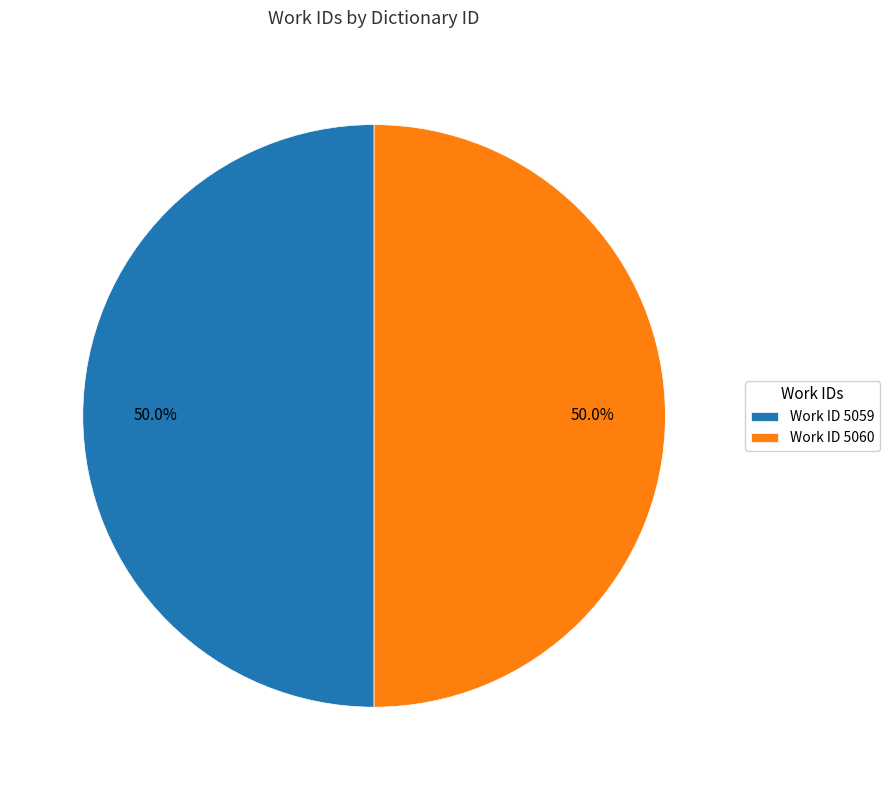

What is the ratio of the value at Work ID 5060 to the value at Work ID 5059?

1.0